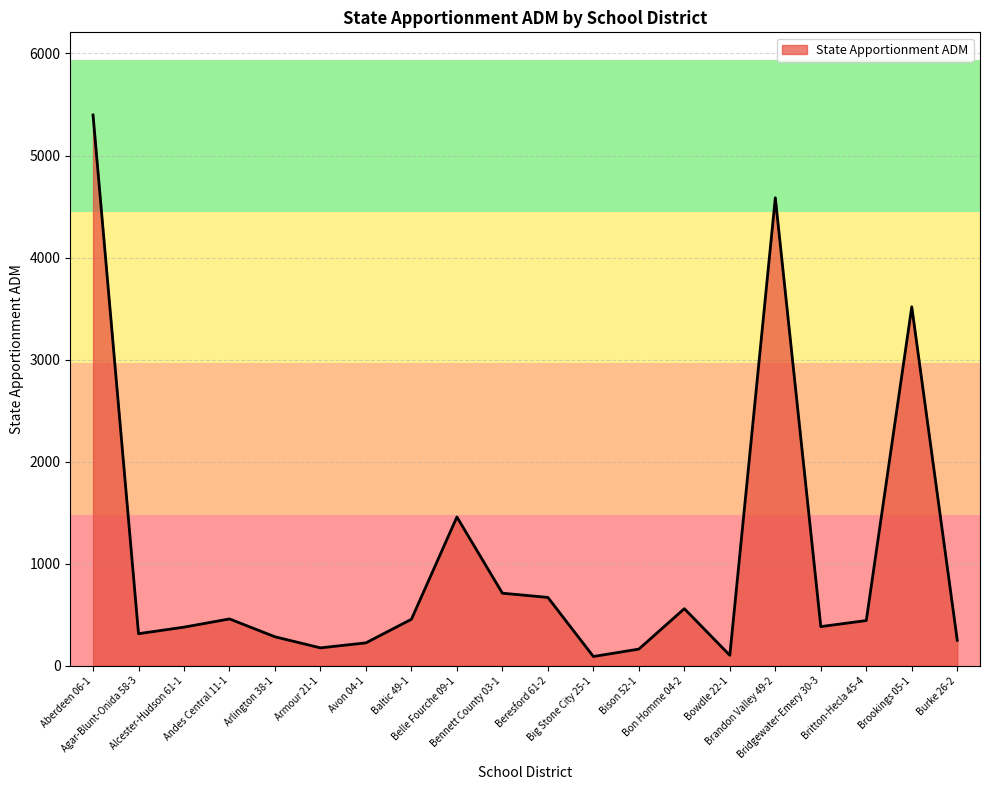

Which label corresponds to the largest value in the chart?

Aberdeen 06-1